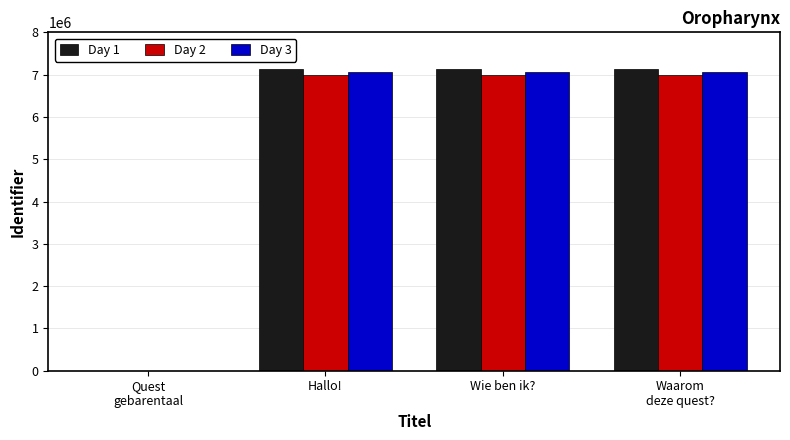

What is the total value across all series at Hallo!?

21164035.9